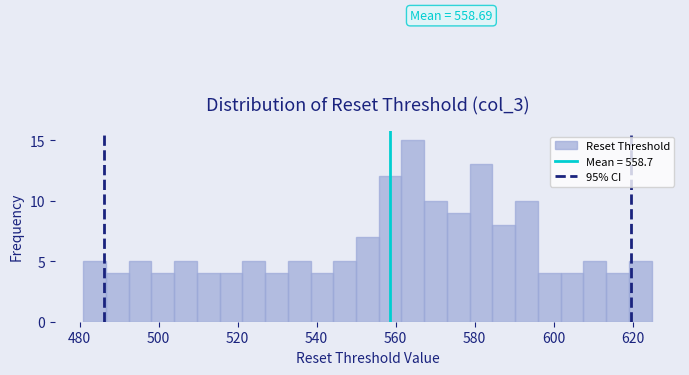

Around what value on the x-axis is the tallest bar? Give the approximate position of its centre, as read against the axis.

564